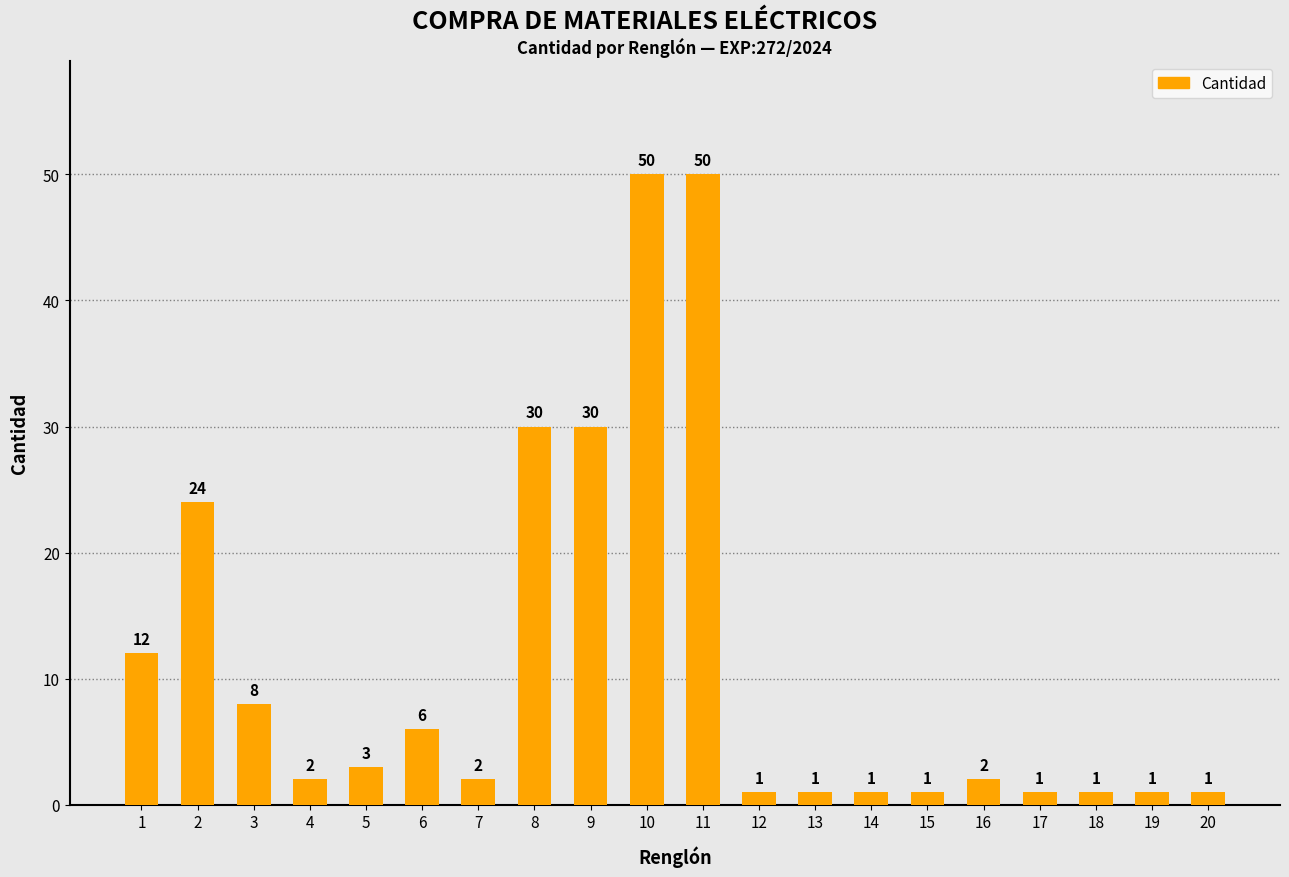

How many data points are less than 2?

8